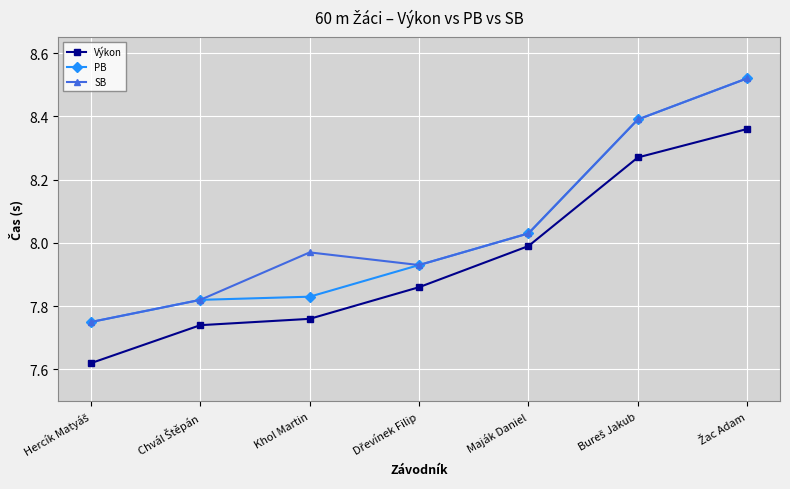

What is the total value across all series at Khol Martin?

23.6